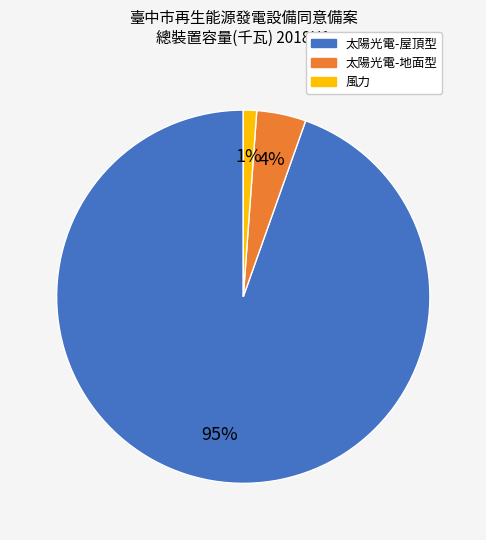

Is there any slice that represents more than half of the pie?

Yes